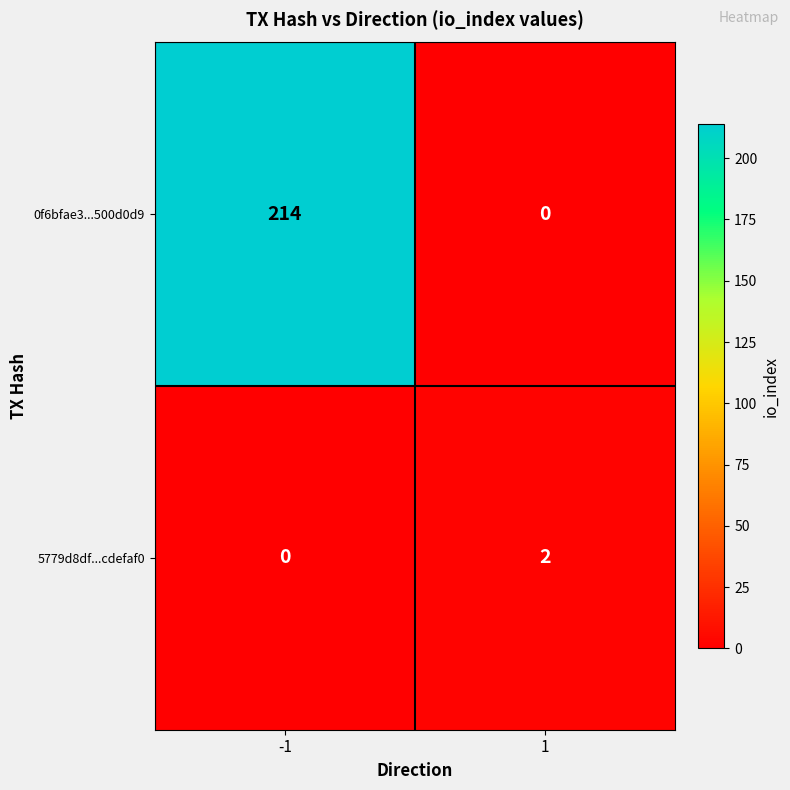

What is the highest value of the 0f6bfae3...500d0d9 series?

214